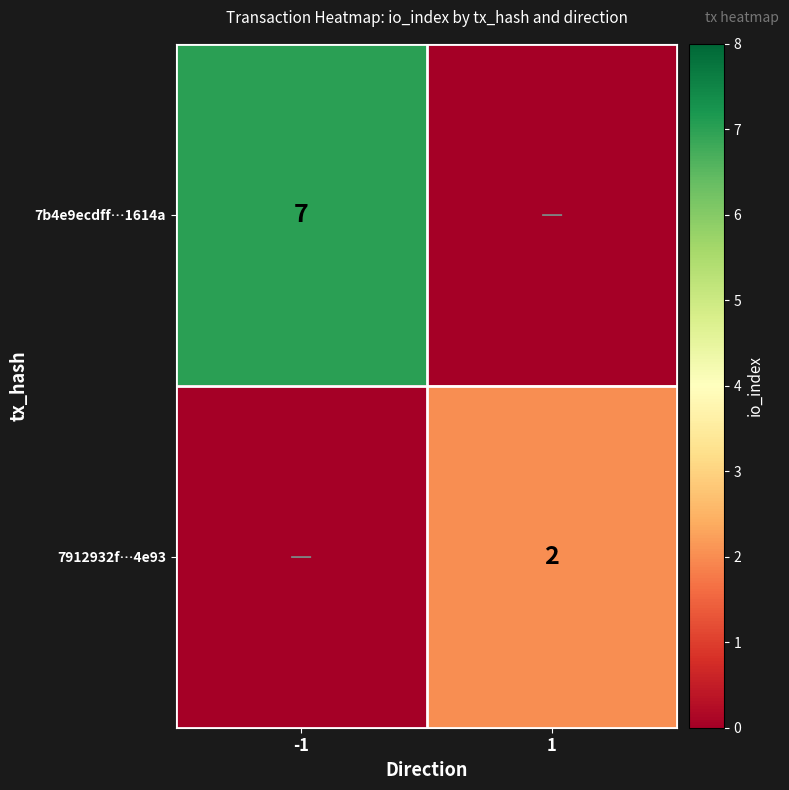

True or false: 7b4e9ecdff…1614a has a value of 10 at -1.

False